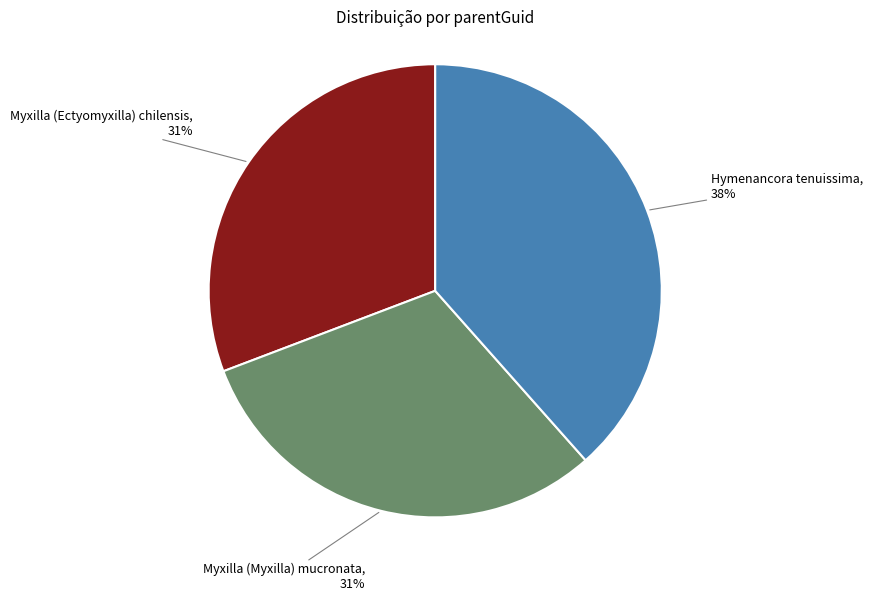

Combined, do Myxilla (Ectyomyxilla) chilensis and Hymenancora tenuissima account for over 50%?

Yes